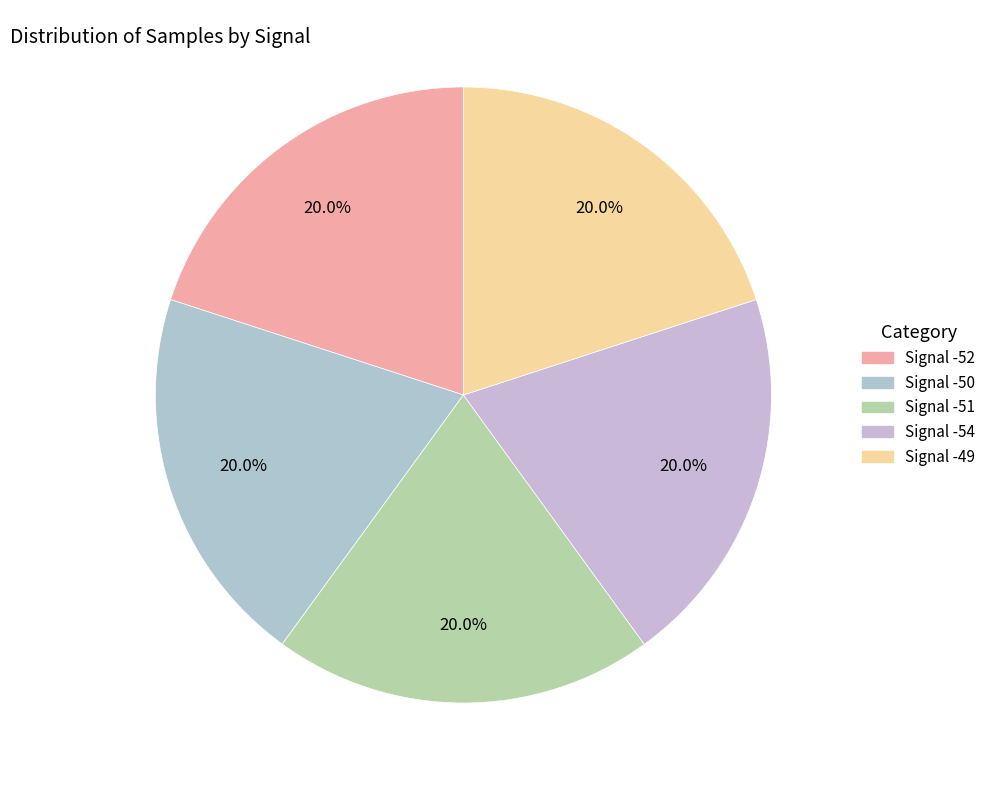

Between Signal -54 and Signal -52, which is larger?

Signal -54